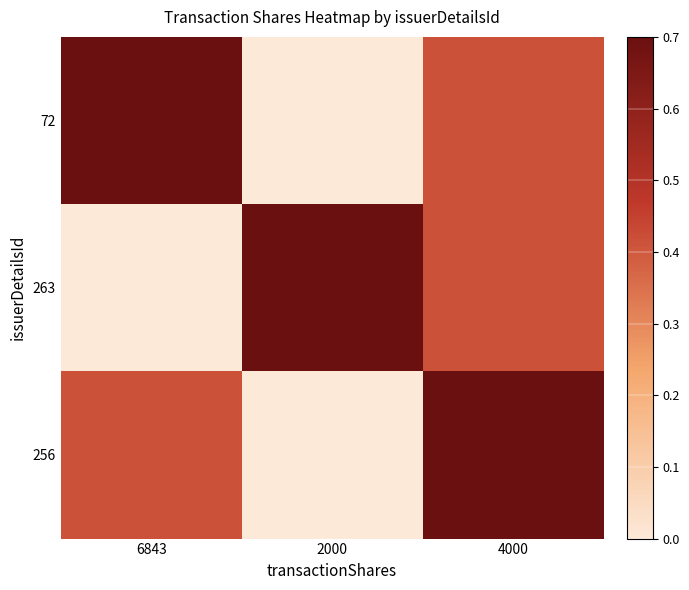

Which series has the largest range (max minus min)?

72